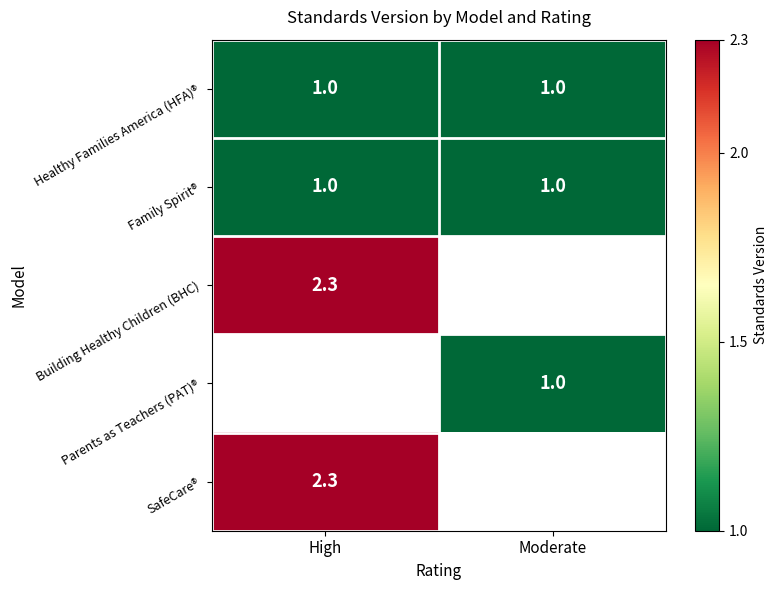

What is the sum of the Family Spirit® values at High and Moderate?

2.0